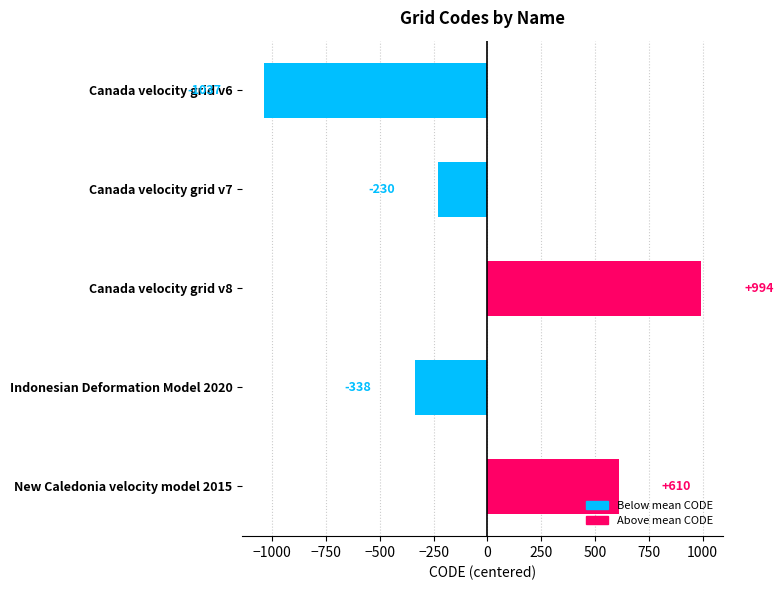

Which label corresponds to the largest value in the chart?

Canada velocity grid v8